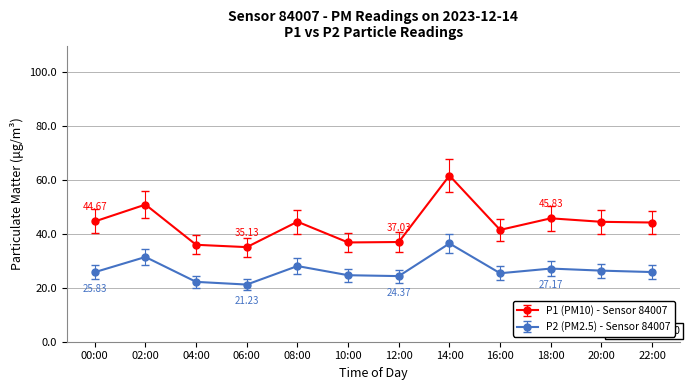

Does the chart have visible grid lines?

Yes